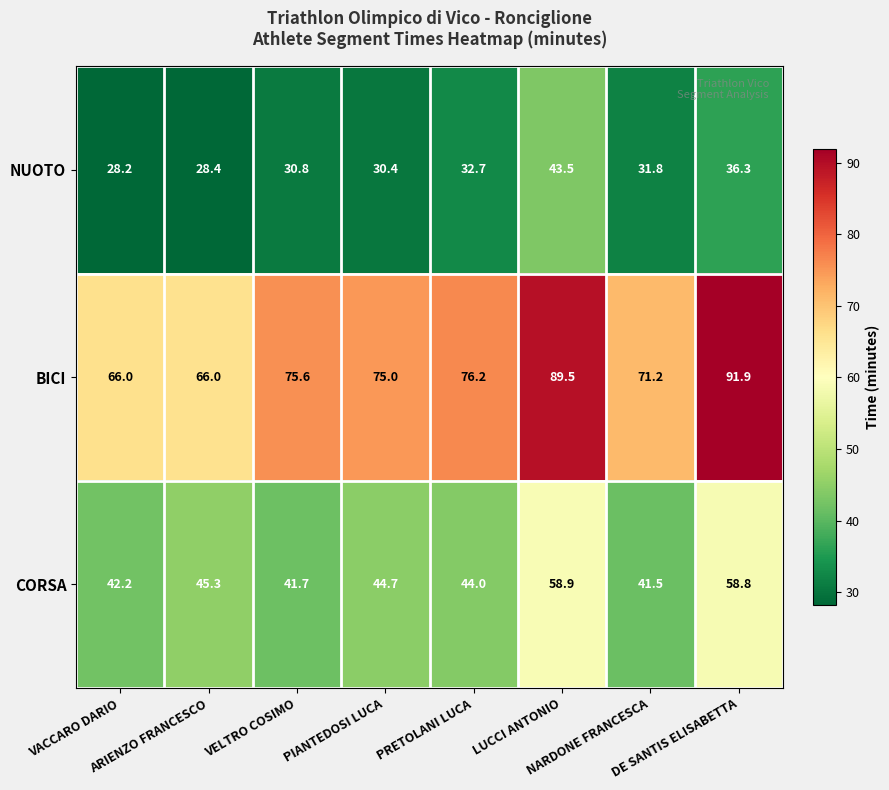

What is the sum of all BICI values?

611.4